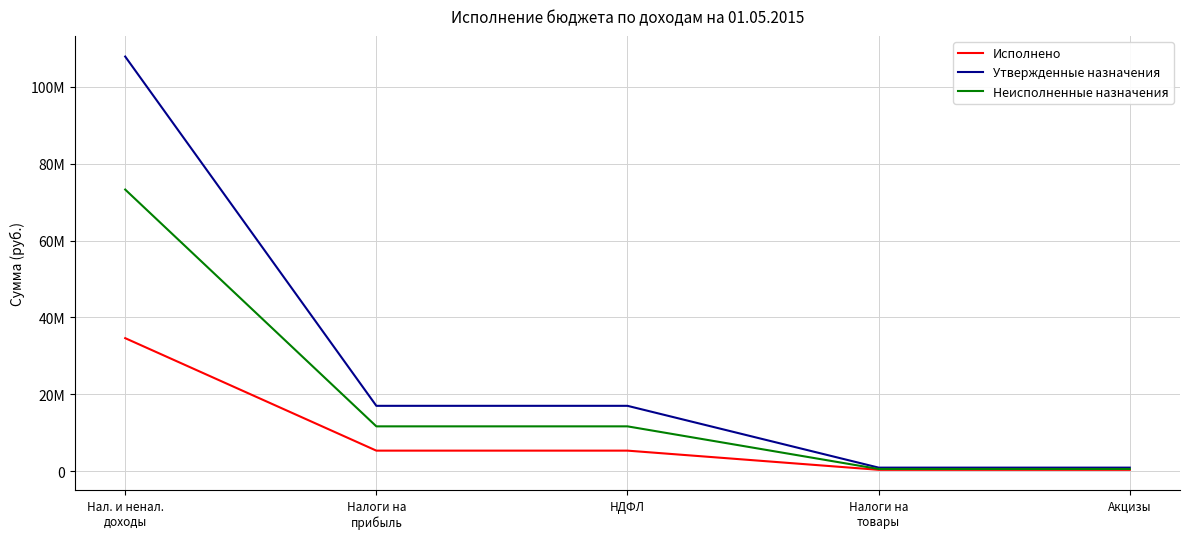

True or false: Утвержденные назначения has more than 0 points higher than both neighbors.

False